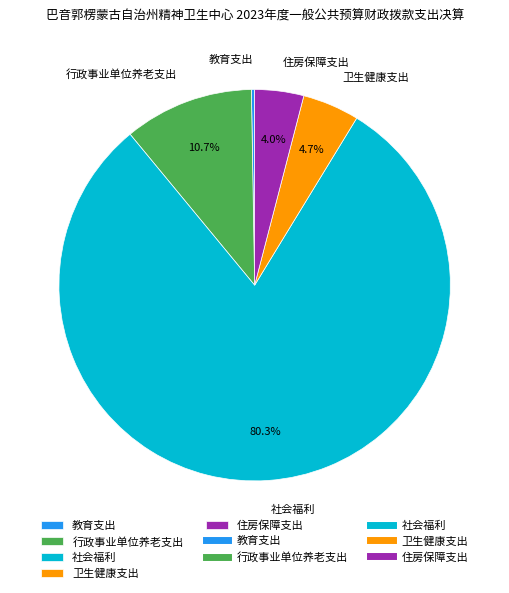

To the nearest percent, what is the combined percentage of 卫生健康支出 and 行政事业单位养老支出?

15%